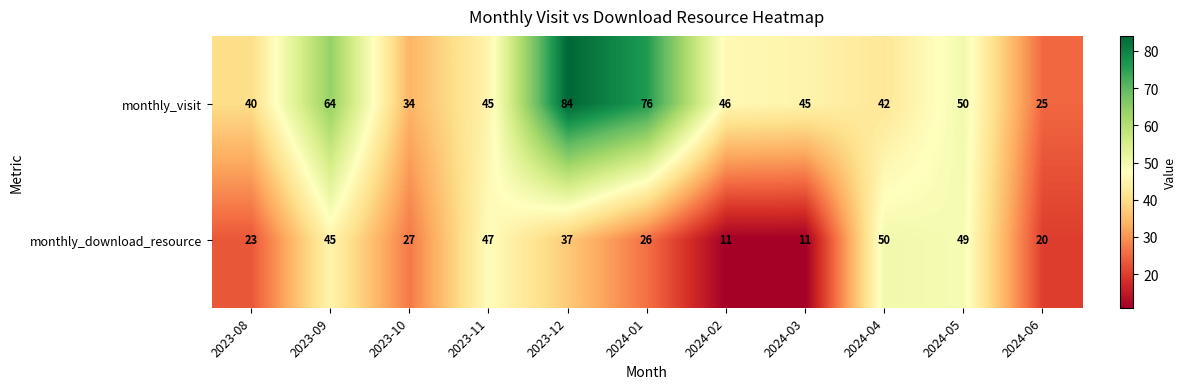

At which category is the sum across all series the highest?

2023-12